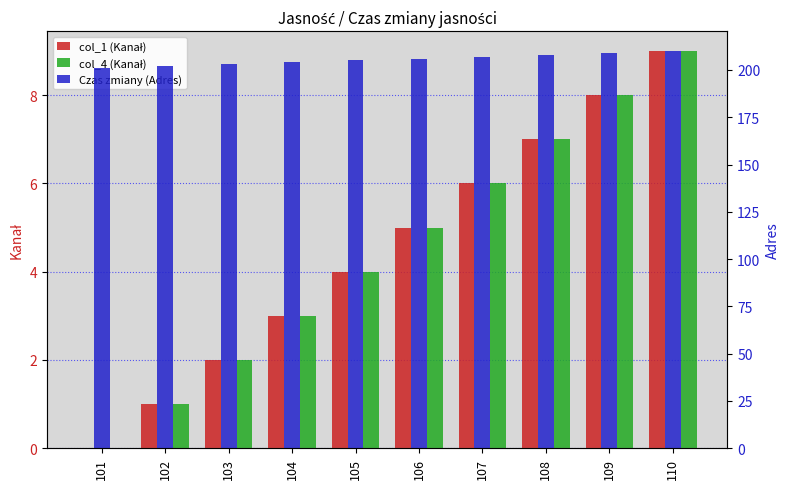

What value does the col_1 (Kanał) series have at 102?

1